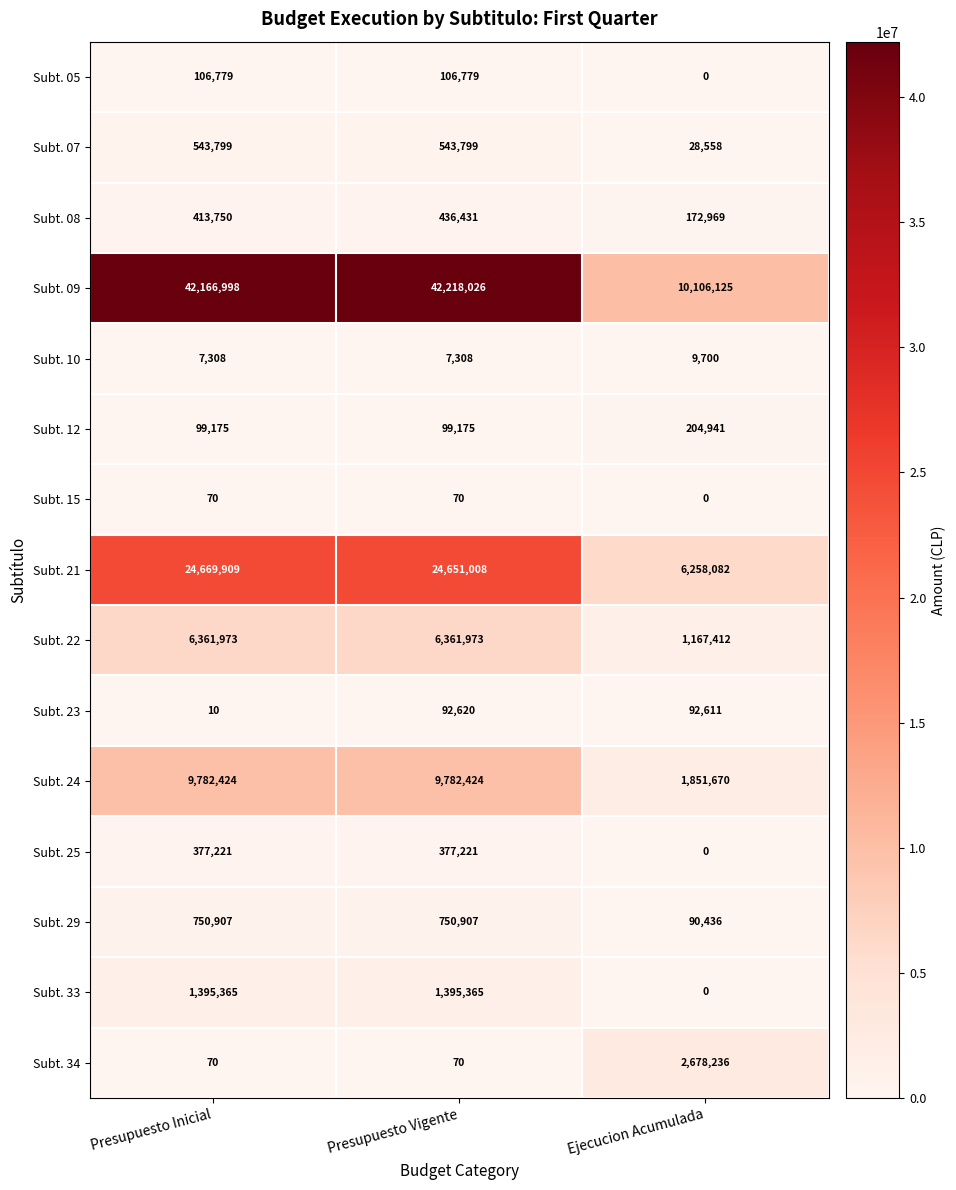

At how many categories does at least one series exceed 33106467?

2